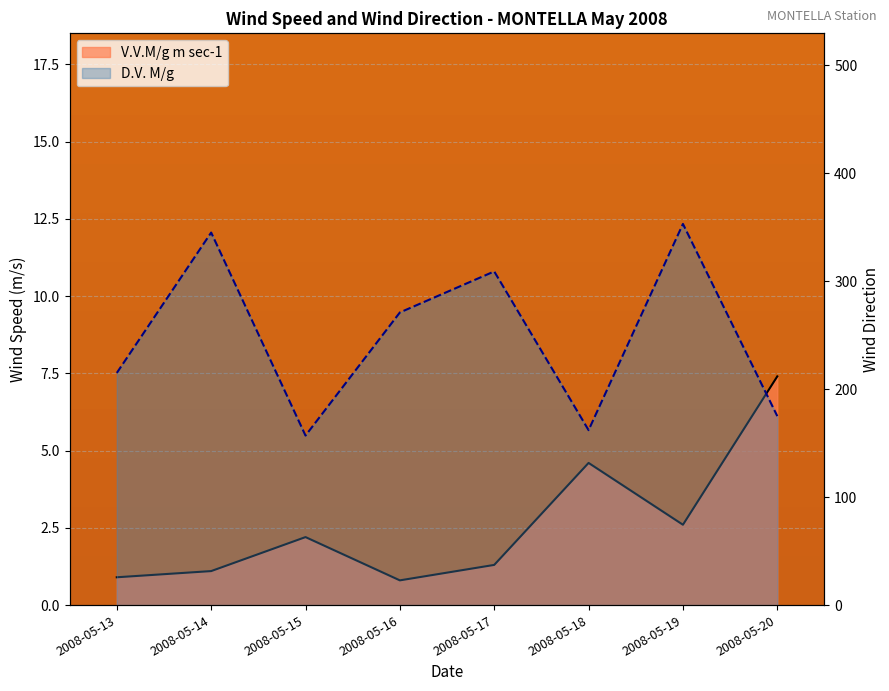

True or false: D.V. M/g and V.V.M/g m sec-1 intersect in this chart.

False